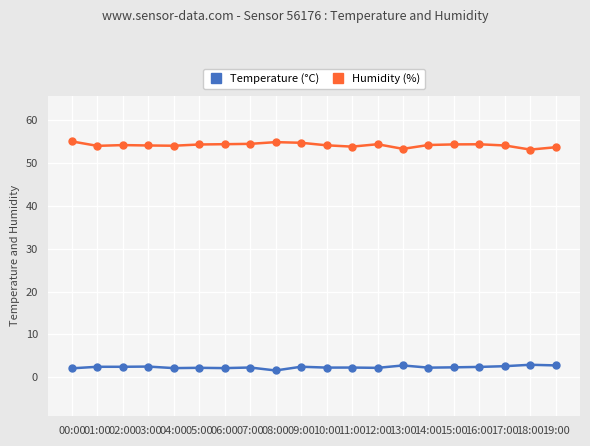

True or false: Humidity (%) and Temperature (°C) intersect in this chart.

False